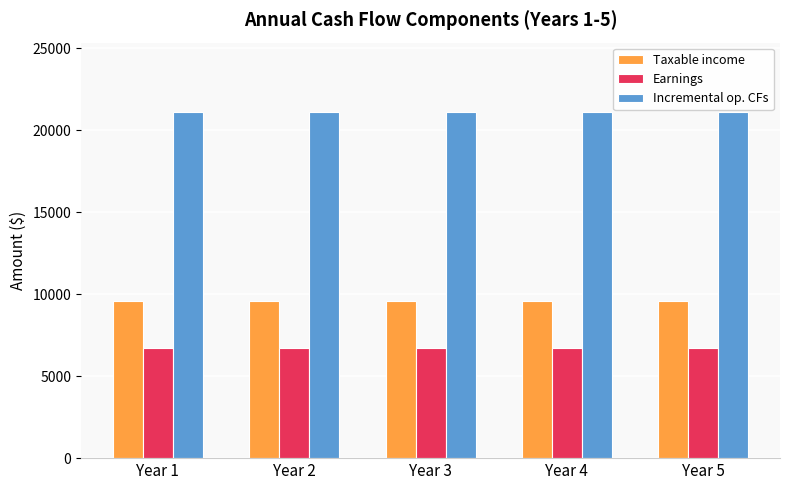

What is the sum of the Earnings values at Year 5 and Year 4?

13440